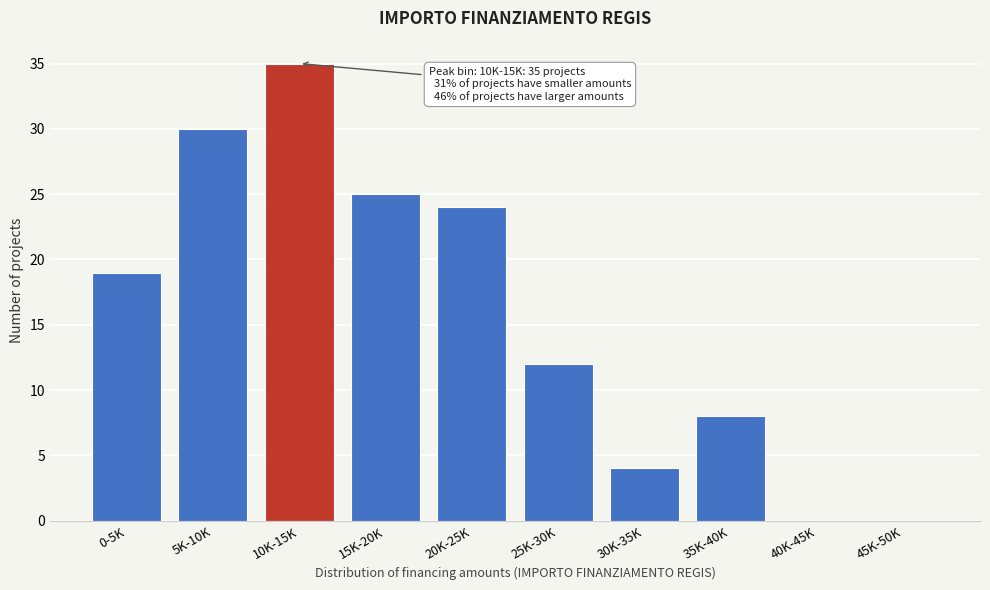

Reading right to left, list all the values displayed in this chart.

45K-50K=0	40K-45K=0	35K-40K=8	30K-35K=4	25K-30K=12	20K-25K=24	15K-20K=25	10K-15K=35	5K-10K=30	0-5K=19